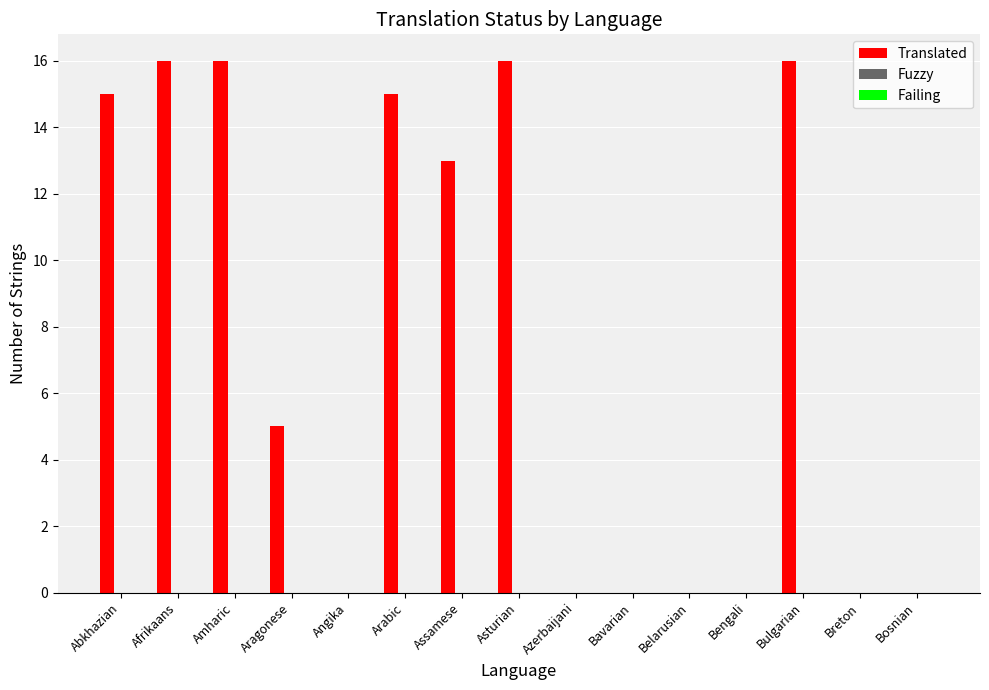

What is the maximum value shown in the chart?

16